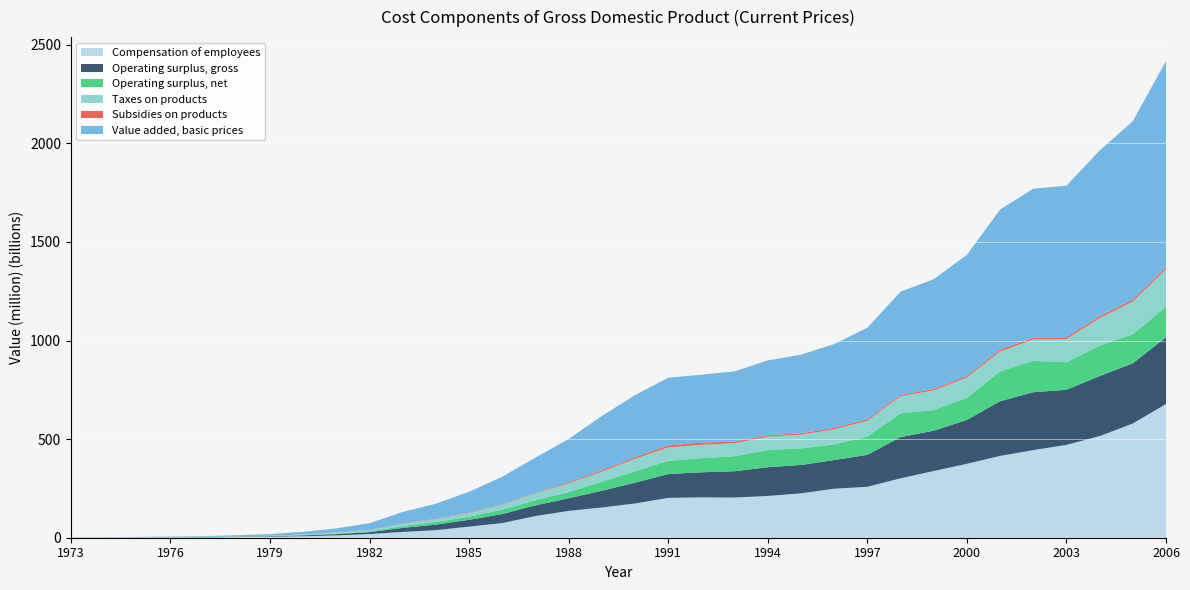

Reading right to left, list all the values displayed in this chart.

Compensation of employees: 2006=678260	2005=579256	2004=515456	2003=470947	2002=444526	2001=415013	2000=374845	1999=338389	1998=301228	1997=258285	1996=248637	1995=225011	1994=211893	1993=203866	1992=204780	1991=202175	1990=173781	1989=153392	1988=136137	1987=109893	1986=74404	1985=56216	1984=38352	1983=29513	1982=18779	1981=11973	1980=7730	1979=4887	1978=3215	1977=2016	1976=1366	1975=1006	1974=752	1973=501
Operating surplus, gross: 2006=338499	2005=305290	2004=304457	2003=279401	2002=293432	2001=277346	2000=222416	1999=204557	1998=209131	1997=161944	1996=145193	1995=143880	1994=145710	1993=133344	1992=127071	1991=121065	1990=105080	1989=84876	1988=63839	1987=54135	1986=45683	1985=34503	1984=28148	1983=20275	1982=9505	1981=6209	1980=3936	1979=2347	1978=1640	1977=1125	1976=838	1975=591	1974=376	1973=295
Operating surplus, net: 2006=154952	2005=147408	2004=155058	2003=139495	2002=159343	2001=151128	2000=112591	1999=104381	1998=120860	1997=92851	1996=79884	1995=84246	1994=87465	1993=76331	1992=71333	1991=66482	1990=58212	1989=45744	1988=31473	1987=26184	1986=22364	1985=15840	1984=13168	1983=9809	1982=4050	1981=3103	1980=1924	1979=1136	1978=996	1977=672	1976=500	1975=325	1974=203	1973=182
Taxes on products: 2006=189429	2005=166011	2004=138808	2003=117358	2002=107745	2001=100850	2000=103092	1999=100253	1998=86465	1997=80319	1996=75984	1995=69631	1994=67469	1993=65688	1992=68184	1991=68447	1990=63316	1989=50624	1988=44291	1987=34544	1986=25592	1985=18930	1984=14386	1983=10591	1982=6605	1981=4361	1980=2464	1979=1520	1978=1018	1977=673	1976=484	1975=361	1974=249	1973=157
Subsidies on products: 2006=10342	2005=9529	2004=9278	2003=9439	2002=9390	2001=9146	2000=7598	1999=7058	1998=6673	1997=7585	1996=7256	1995=7286	1994=7024	1993=8030	1992=11079	1991=10208	1990=7331	1989=7224	1988=5341	1987=2882	1986=2777	1985=2187	1984=1833	1983=1754	1982=1099	1981=609	1980=319	1979=243	1978=141	1977=79	1976=61	1975=60	1974=40	1973=22
Value added, basic prices: 2006=1046629	2005=904947	2004=840891	2003=768814	2002=755785	2001=710573	2000=614068	1999=556525	1998=523616	1997=463988	1996=425106	1995=398495	1994=379841	1993=356510	1992=344339	1991=343370	1990=315452	1989=275380	1988=219830	1987=178685	1986=138746	1985=105284	1984=76887	1983=58858	1982=33514	1981=21108	1980=13540	1979=8450	1978=5708	1977=3652	1976=2517	1975=1790	1974=1255	1973=871